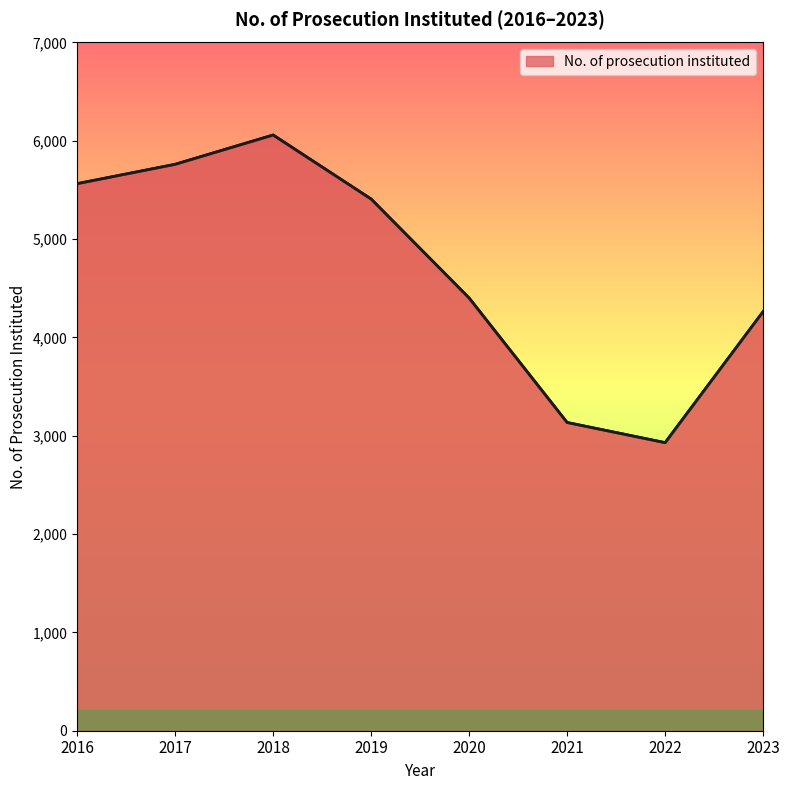

Read the value at 2016, to the nearest 100.

5600